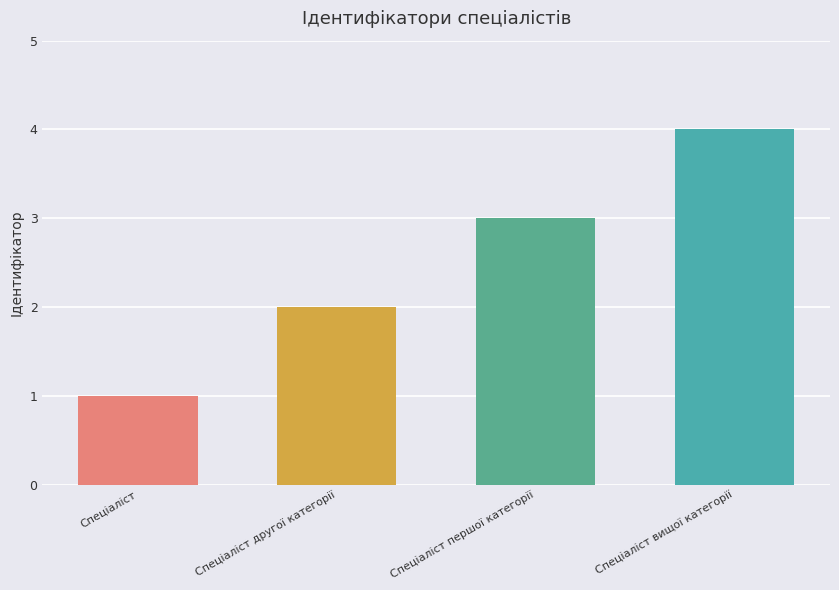

How many data points are less than 3?

2